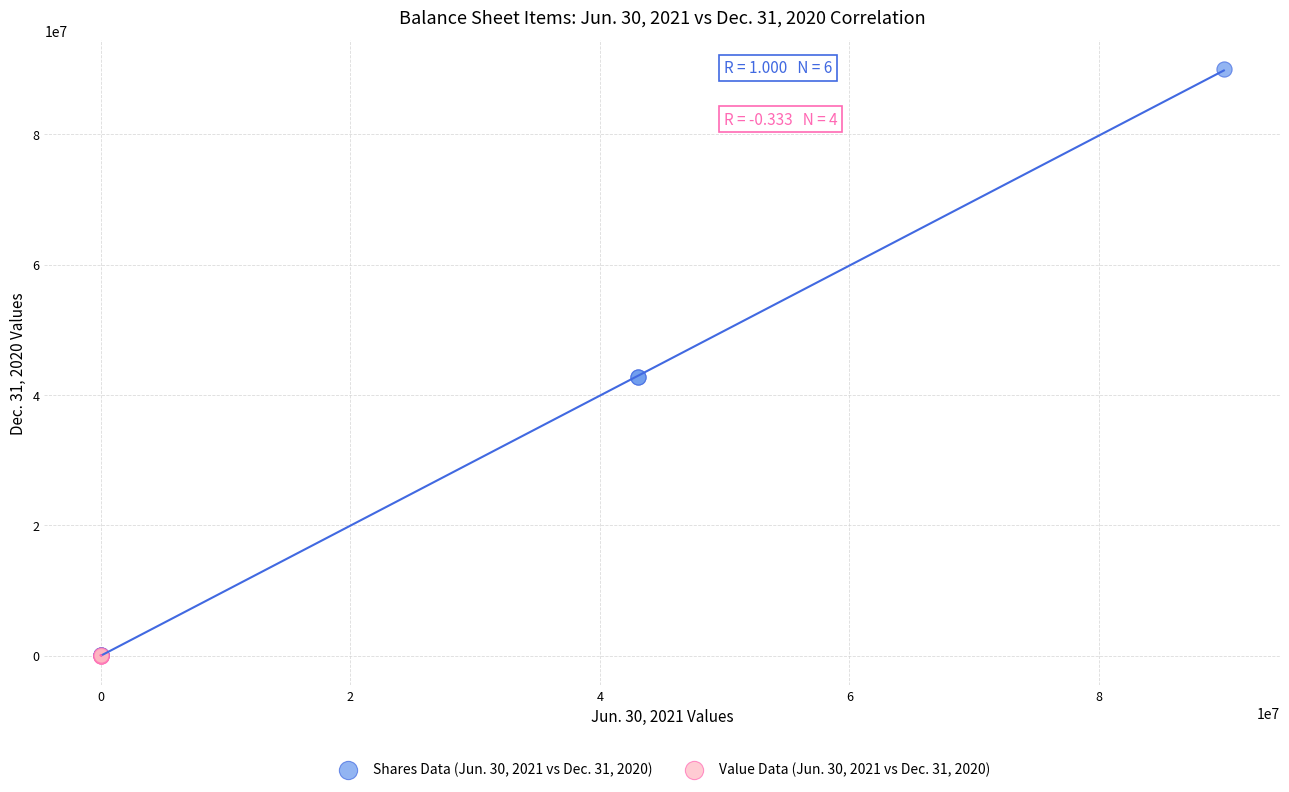

Which series has the largest Y range (max minus min)?

Shares Data (Jun. 30, 2021 vs Dec. 31, 2020)